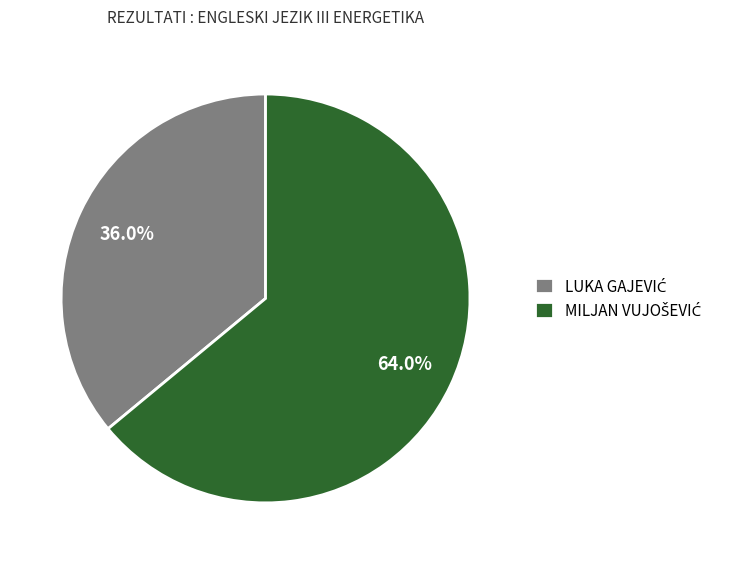

Does any single category account for the majority?

Yes